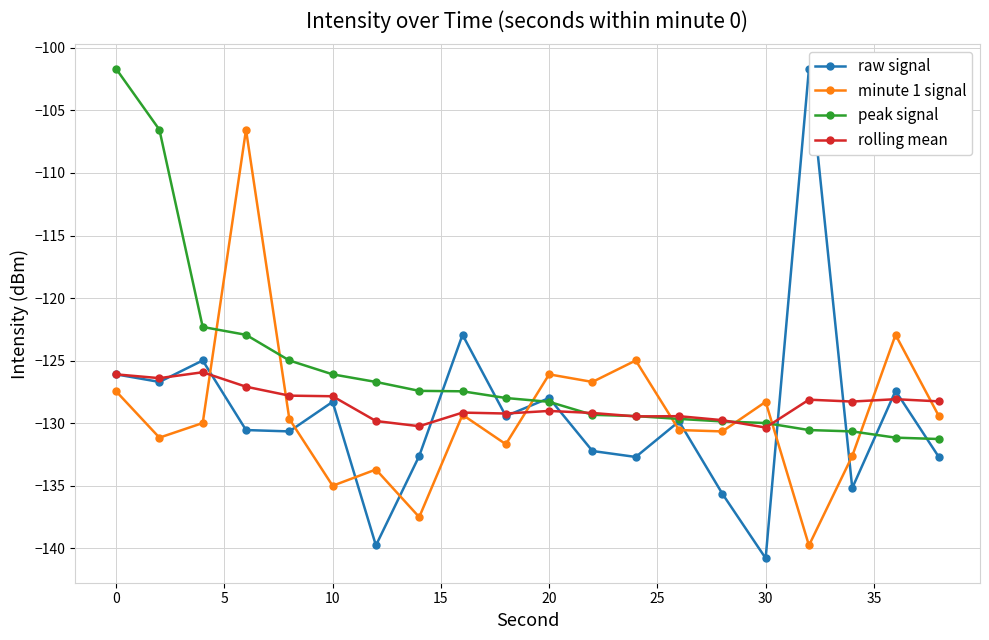

What is the lowest value of the rolling mean series?

-130.3